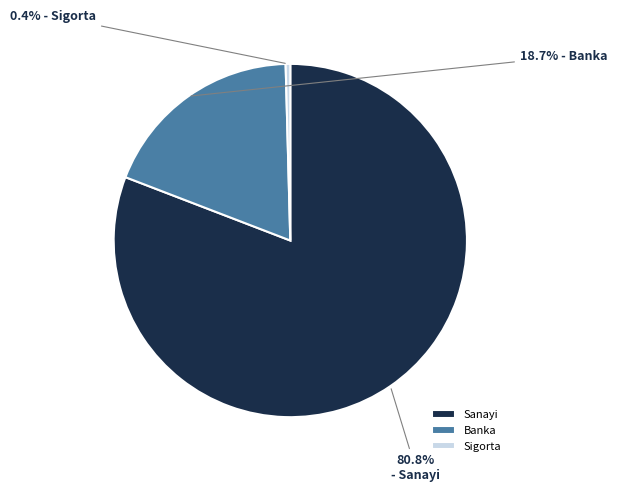

Does any single category account for the majority?

Yes